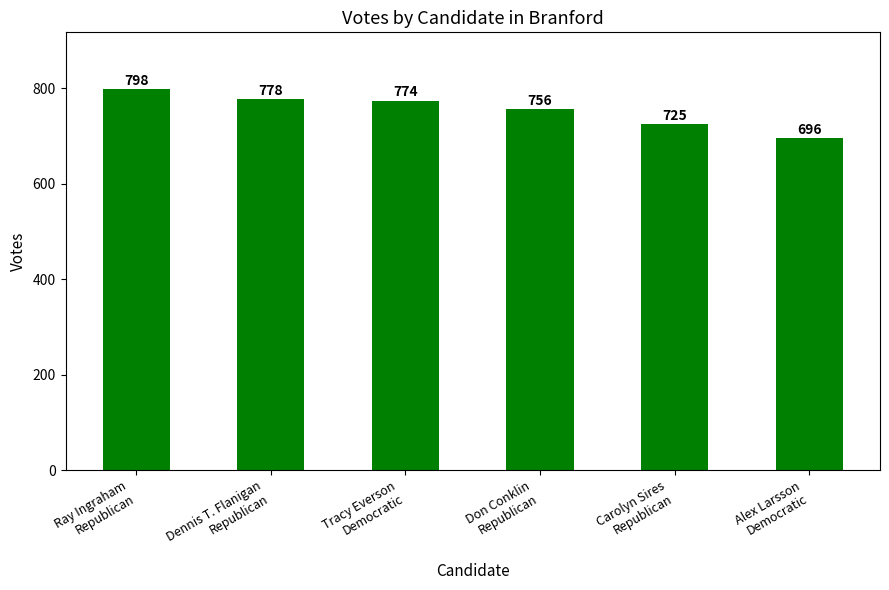

What is the ratio of the value at Dennis T. Flanigan
Republican to the value at Tracy Everson
Democratic?

1.0